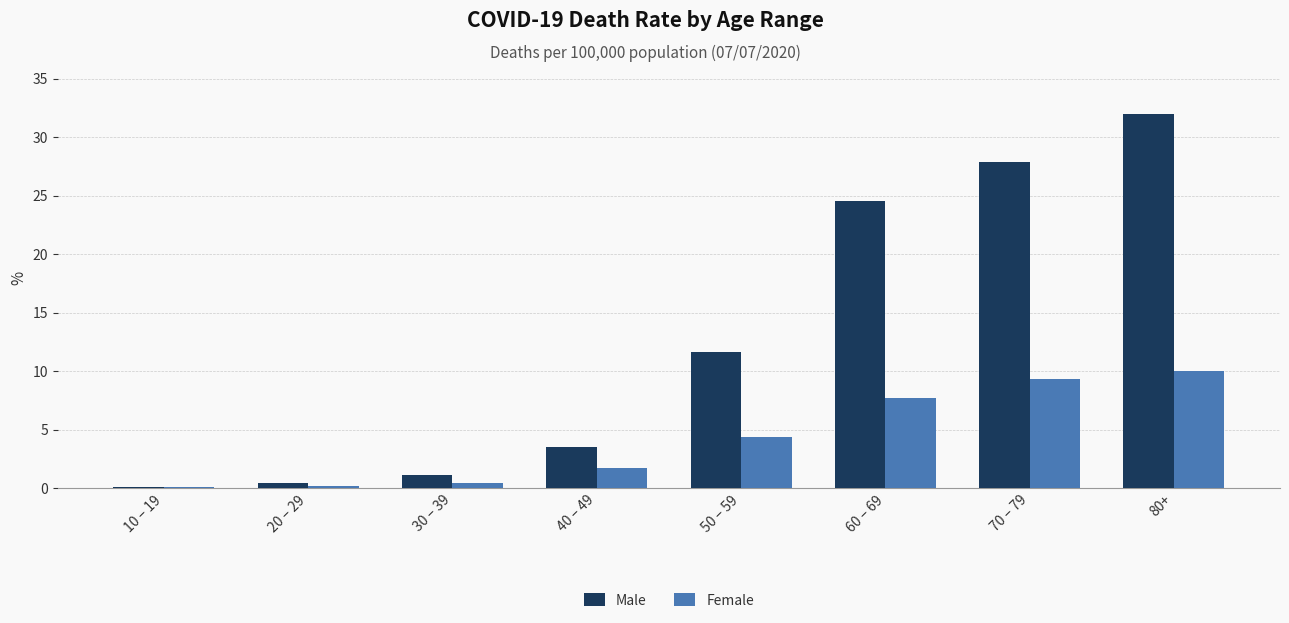

What are all the series names shown in the legend?

Male, Female